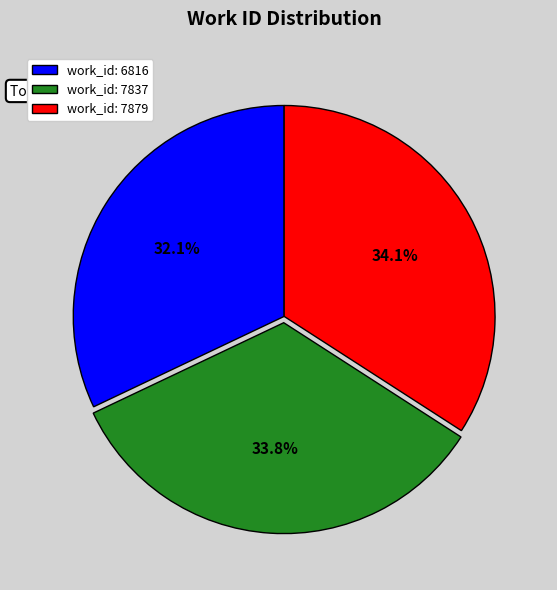

Does work_id: 7837 account for over 50% of the chart?

No